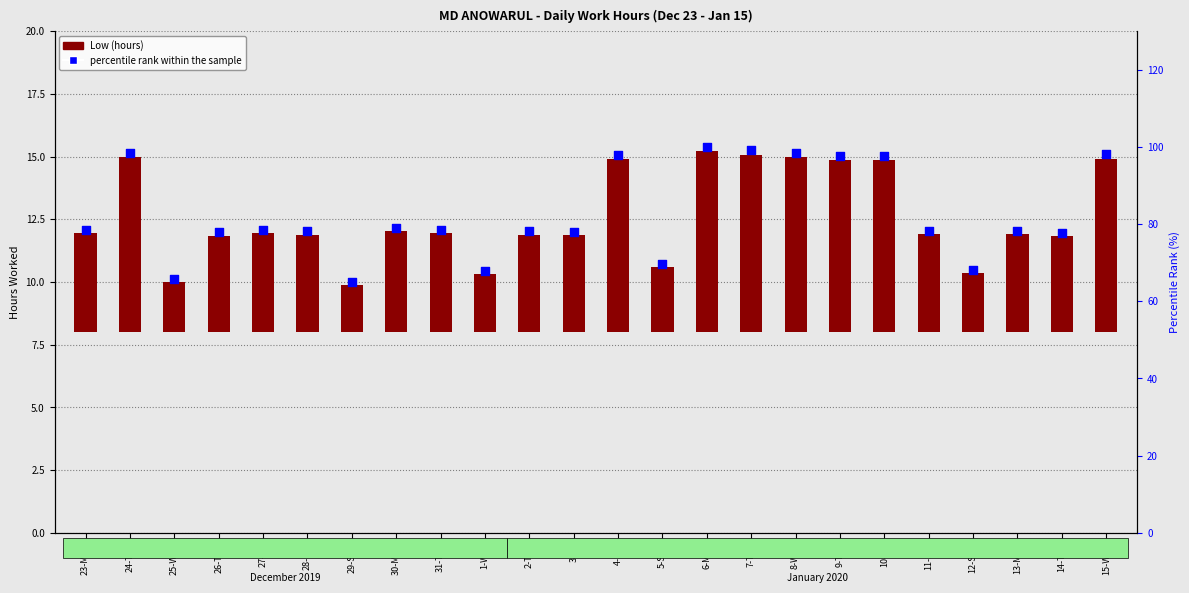

At how many categories does at least one series exceed 20?

24